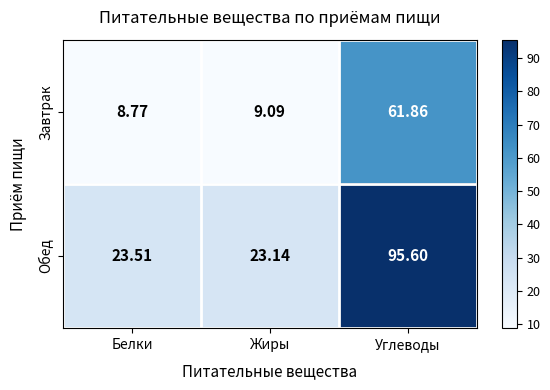

List the series in order of their peak value, lowest first.

Завтрак, Обед